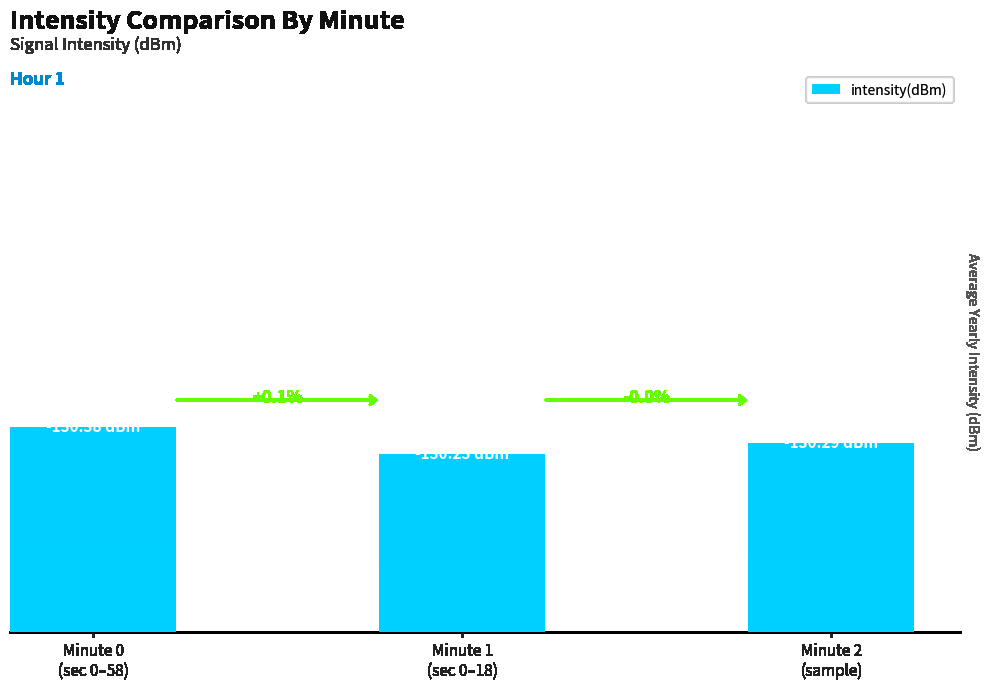

Are the bars grouped side by side (vs. stacked)?

No